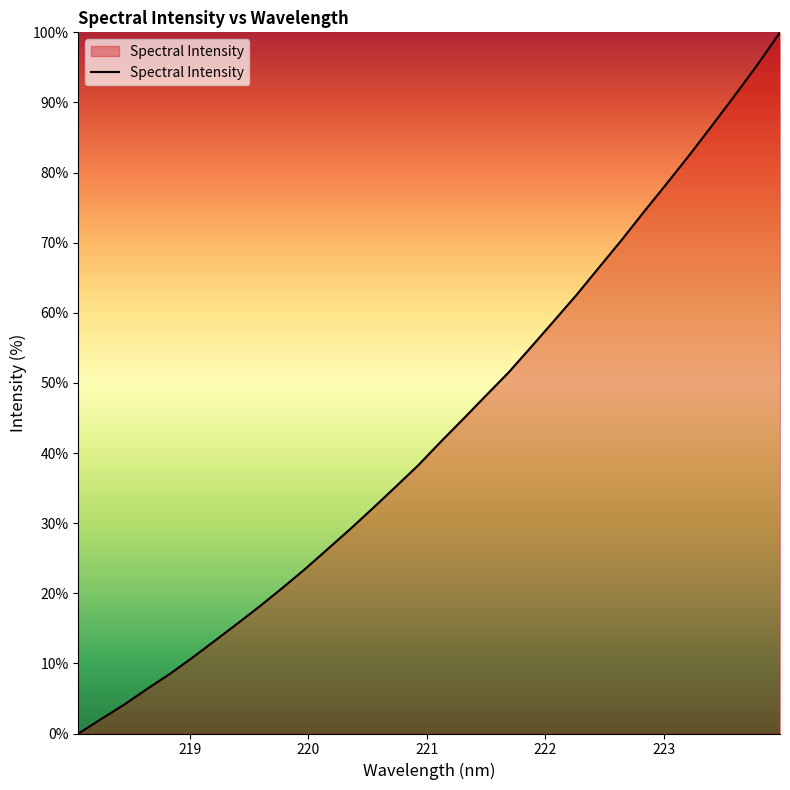

What is the difference between the maximum and minimum values?

100.0